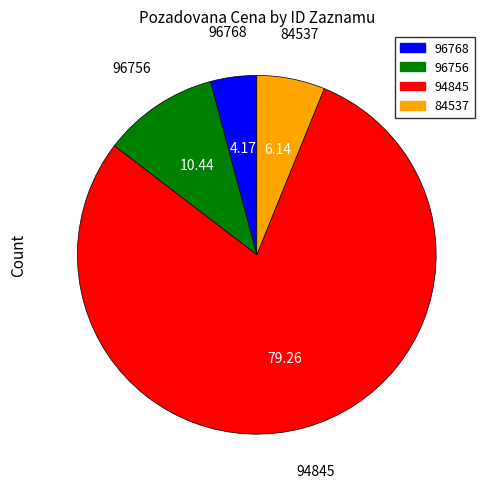

The 94845 slice represents 79% of the pie. True or false?

True